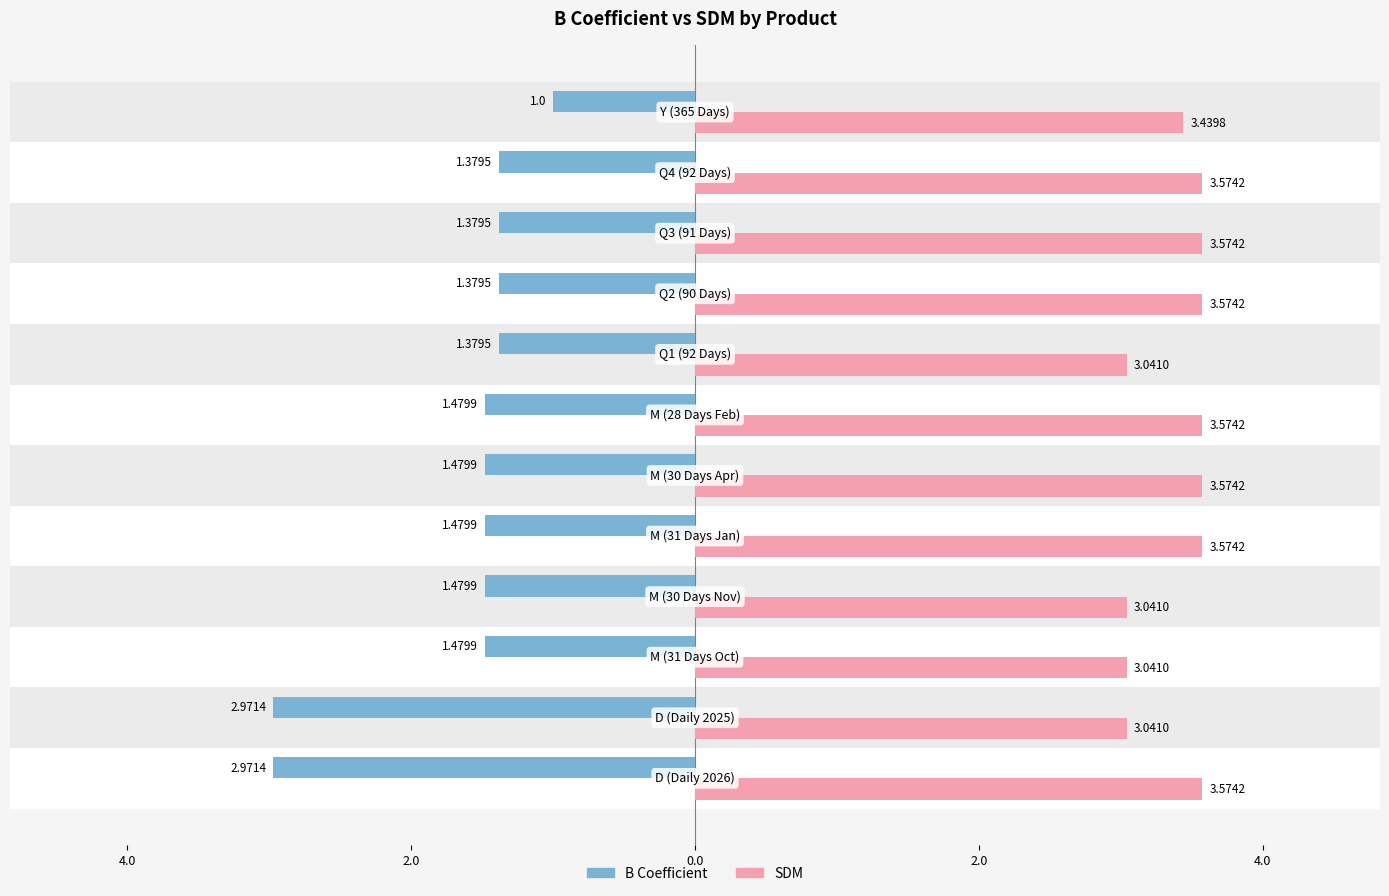

What are all the series names shown in the legend?

B Coefficient, SDM